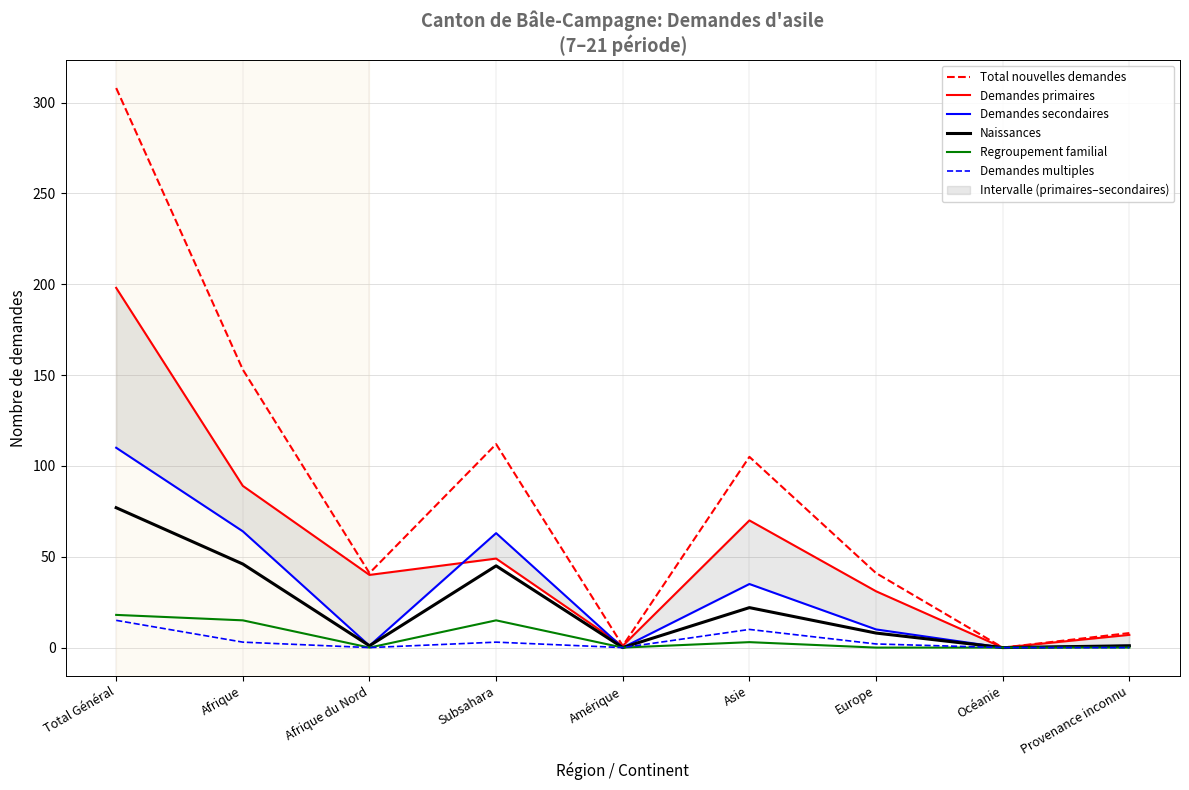

True or false: Demandes multiples and Total nouvelles demandes intersect in this chart.

False